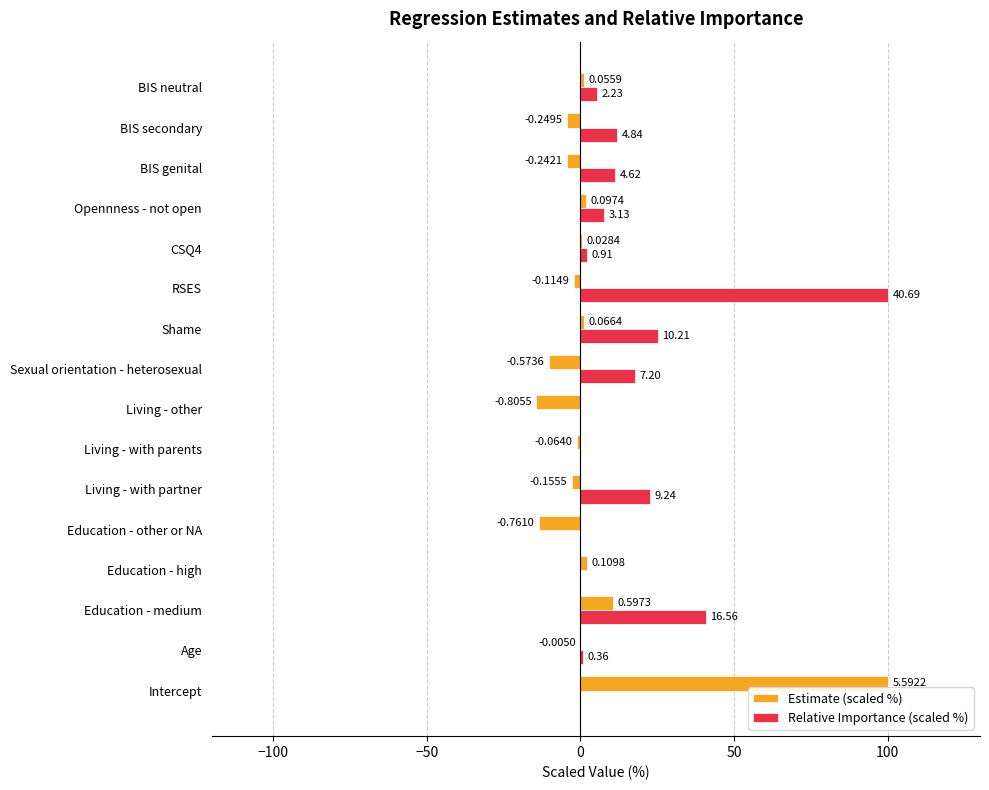

What are all the series names shown in the legend?

Estimate (scaled %), Relative Importance (scaled %)